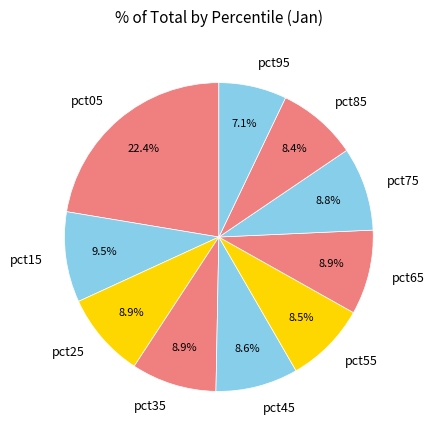

Is there any slice that represents more than half of the pie?

No